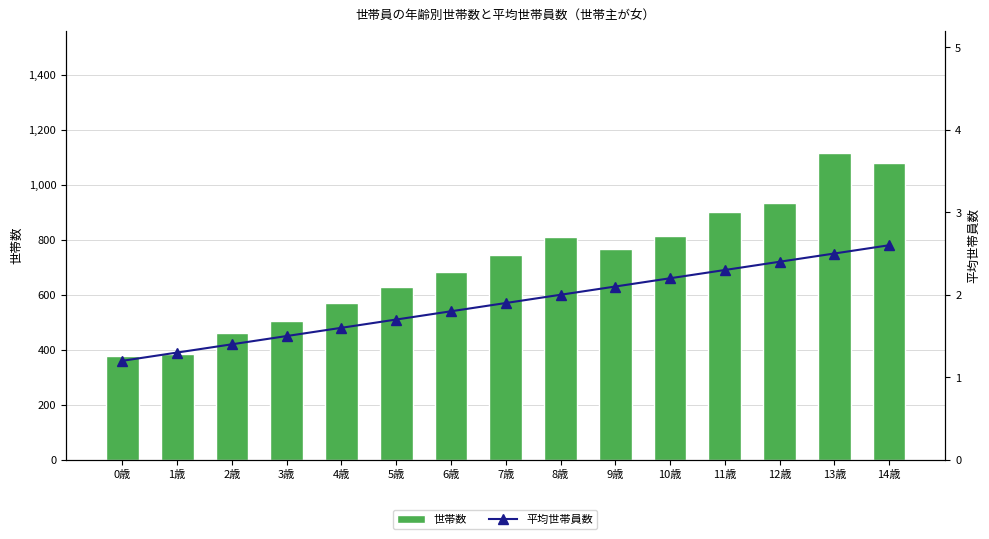

Rank the categories by 平均世帯員数 value from highest to lowest.

14歳, 13歳, 12歳, 11歳, 10歳, 9歳, 8歳, 7歳, 6歳, 5歳, 4歳, 3歳, 2歳, 1歳, 0歳